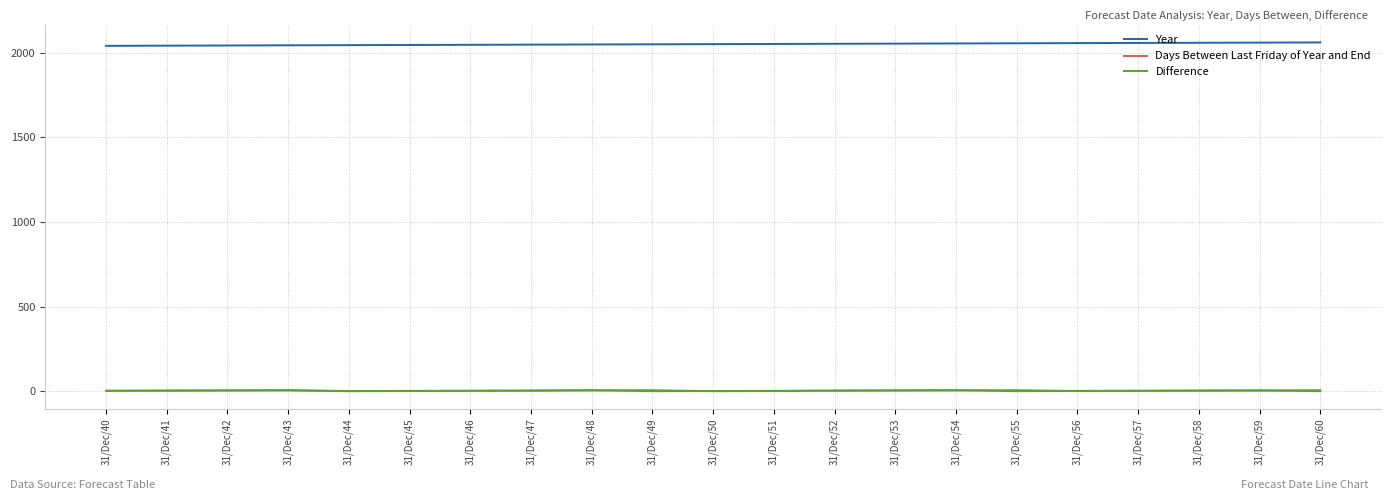

What is the minimum value for Year?

2040